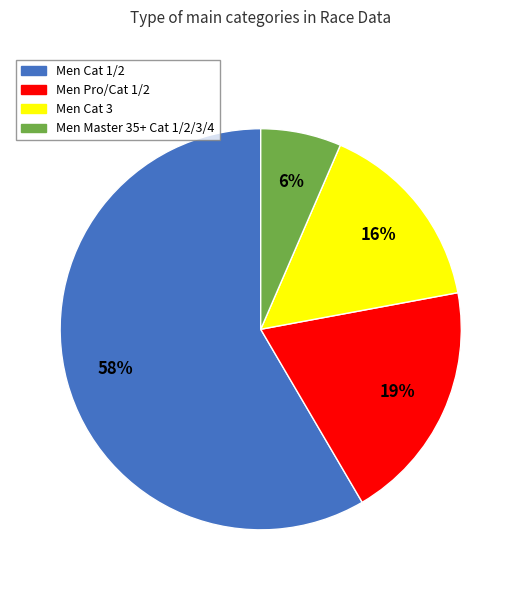

Is it true that Men Pro/Cat 1/2 is 12% of the pie?

False